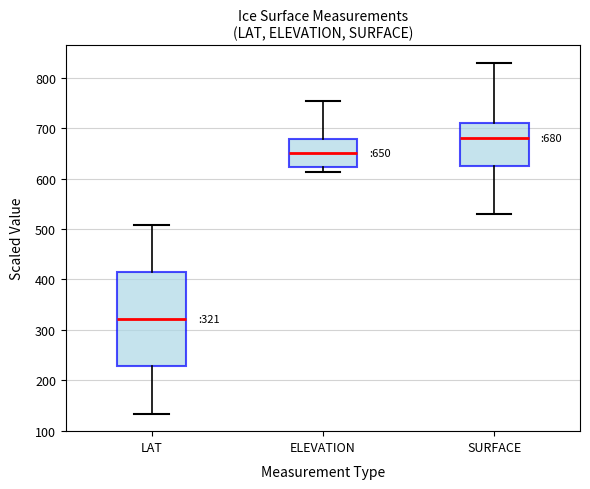

Which box has the lowest median line?

LAT